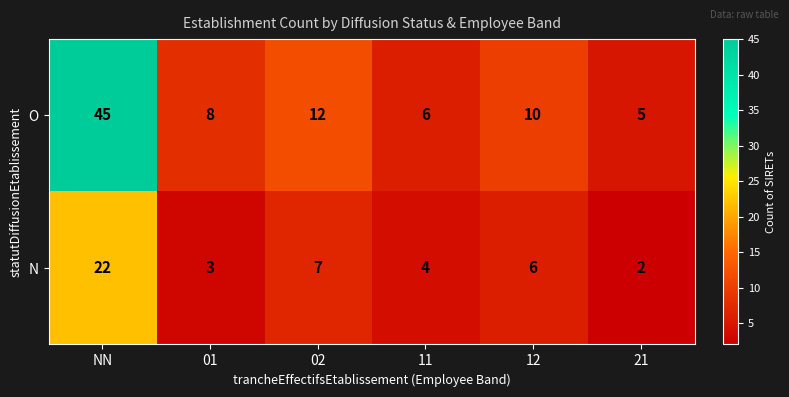

Reading right to left, list all the values displayed in this chart.

O: 5	10	6	12	8	45
N: 2	6	4	7	3	22